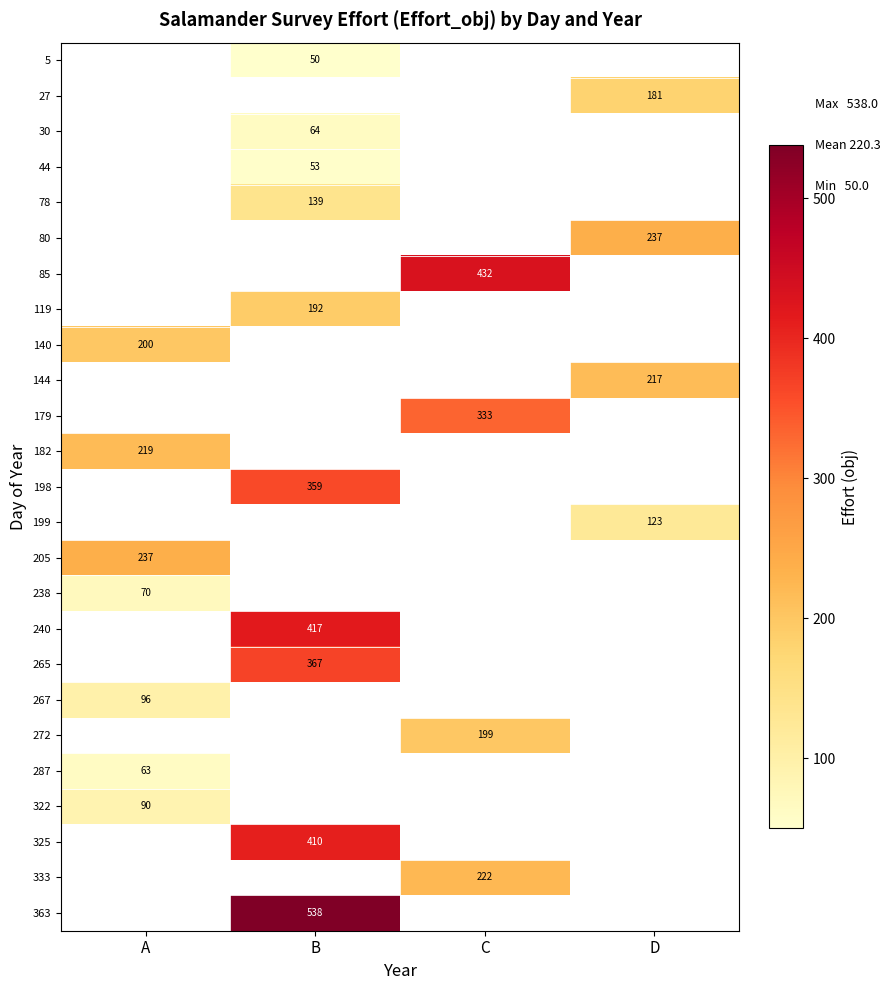

At which category does the chart reach its minimum across all series?

B